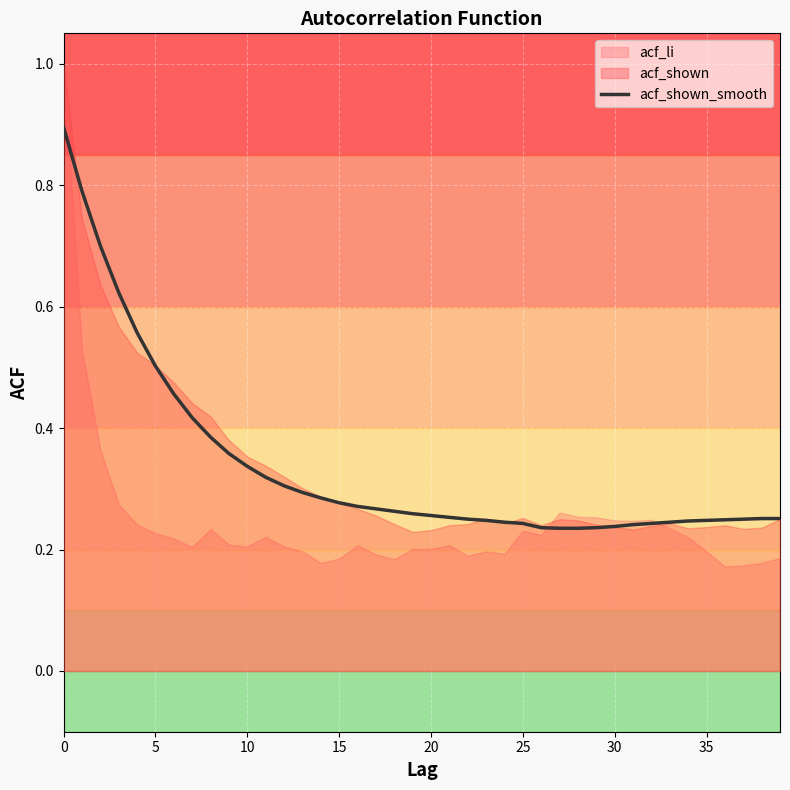

Reading left to right, list all the values displayed in this chart.

0.9	0.8	0.7	0.6	0.6	0.5	0.5	0.4	0.4	0.4	0.3	0.3	0.3	0.3	0.3	0.3	0.3	0.3	0.3	0.3	0.3	0.3	0.2	0.2	0.2	0.2	0.2	0.2	0.2	0.2	0.2	0.2	0.2	0.2	0.2	0.2	0.2	0.2	0.3	0.3